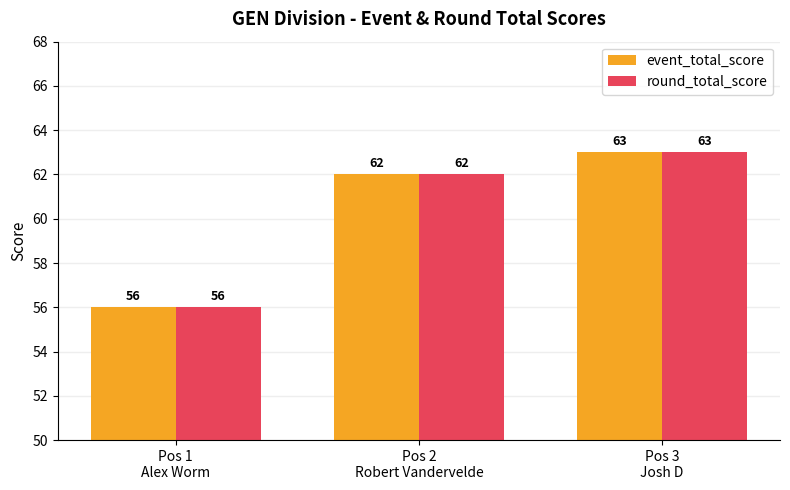

What is the maximum value shown in the chart?

63